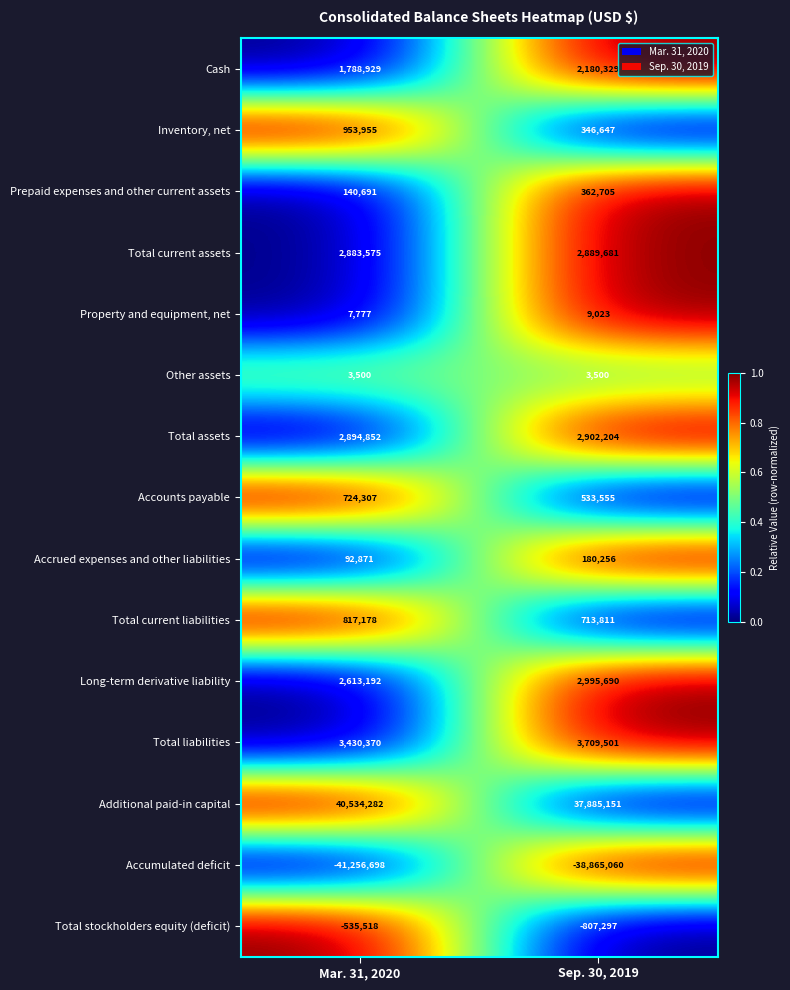

The value of Total current assets at Sep. 30, 2019 is 781355. True or false?

False